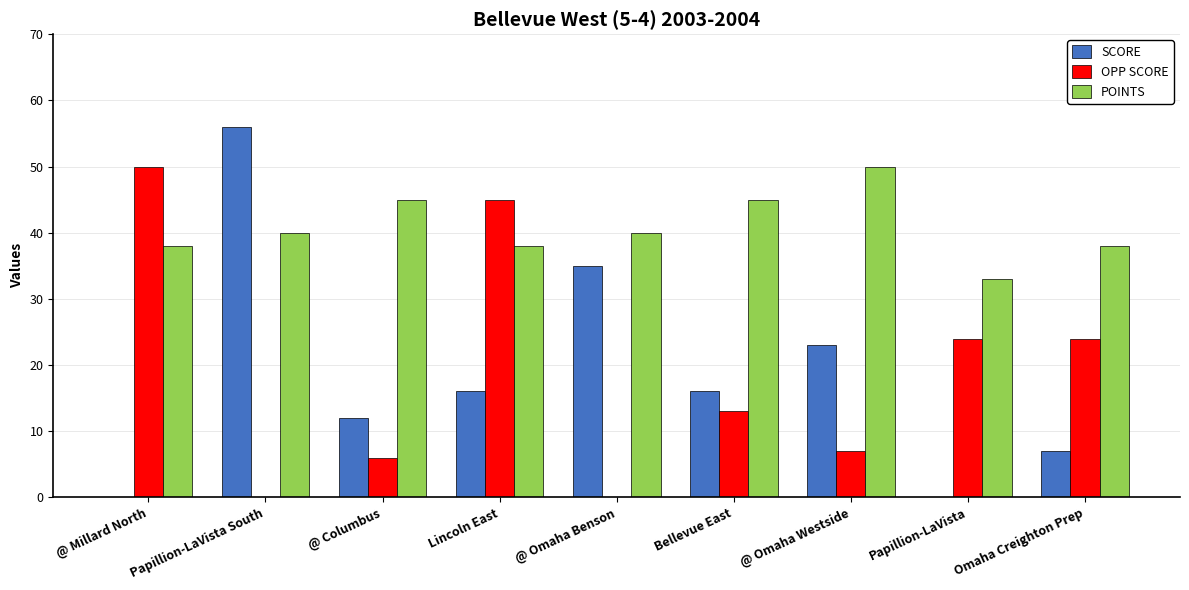

Is the value of POINTS at @ Millard North greater than the value of SCORE at @ Columbus?

Yes